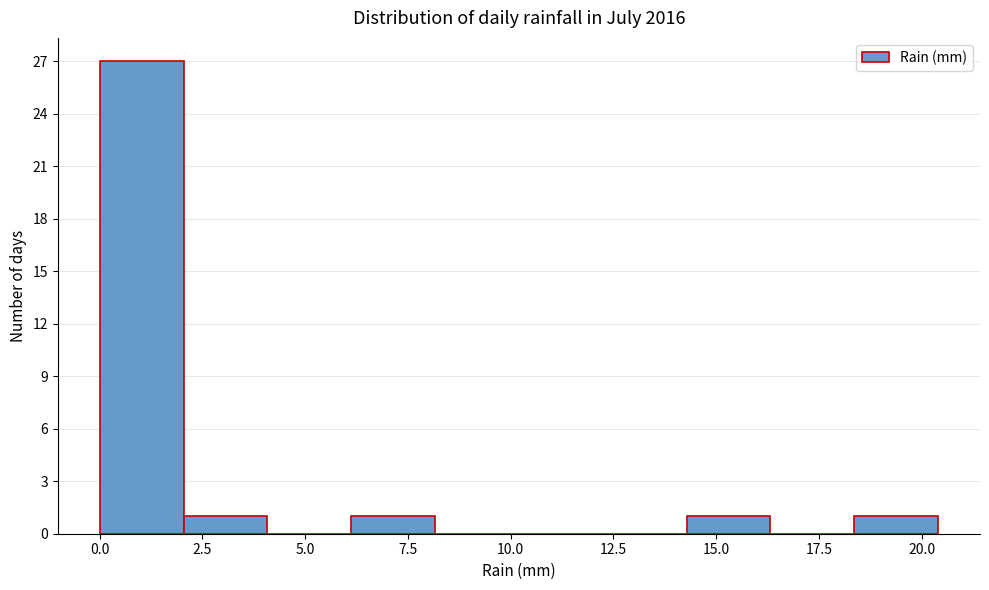

Reading left to right, transcribe this chart: for each bar, give the range it covers on the x-axis and its height. Neither the bar edges nor the heights are printed on the chart, so give them approximately, as read against the axes.

0.0 to 2.0: 27
2.0 to 4.0: 1
4.0 to 6.0: 0
6.0 to 8.0: 1
8.0 to 10.0: 0
10.0 to 12.0: 0
12.0 to 14.5: 0
14.5 to 16.5: 1
16.5 to 18.5: 0
18.5 to 20.5: 1